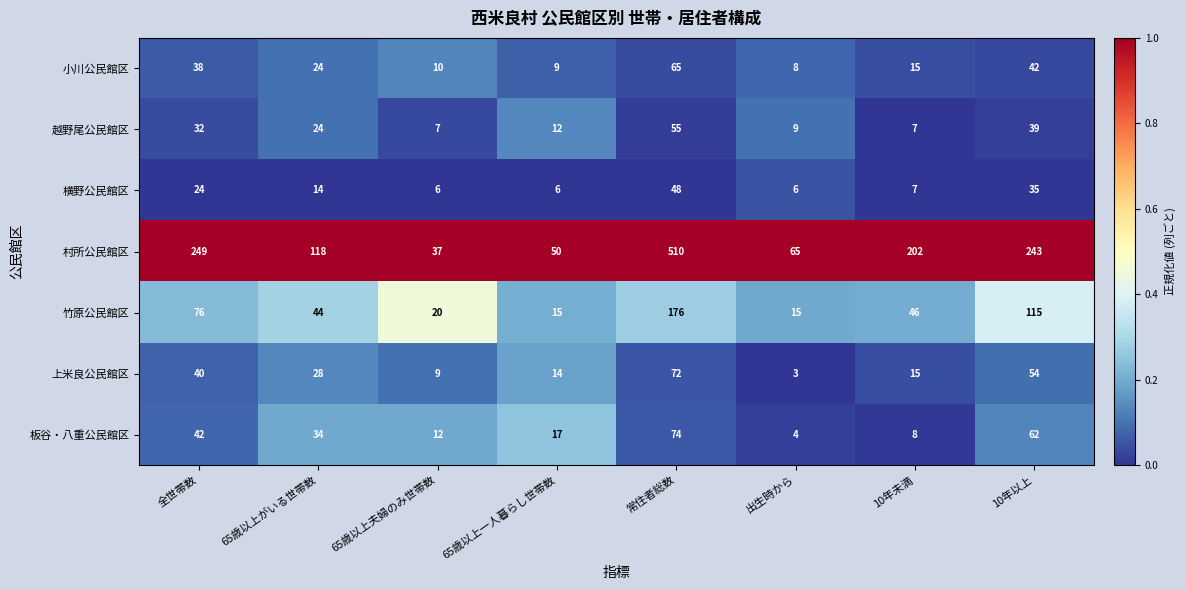

Rank the series by their maximum value, from highest to lowest.

村所公民館区, 竹原公民館区, 板谷・八重公民館区, 上米良公民館区, 小川公民館区, 越野尾公民館区, 横野公民館区